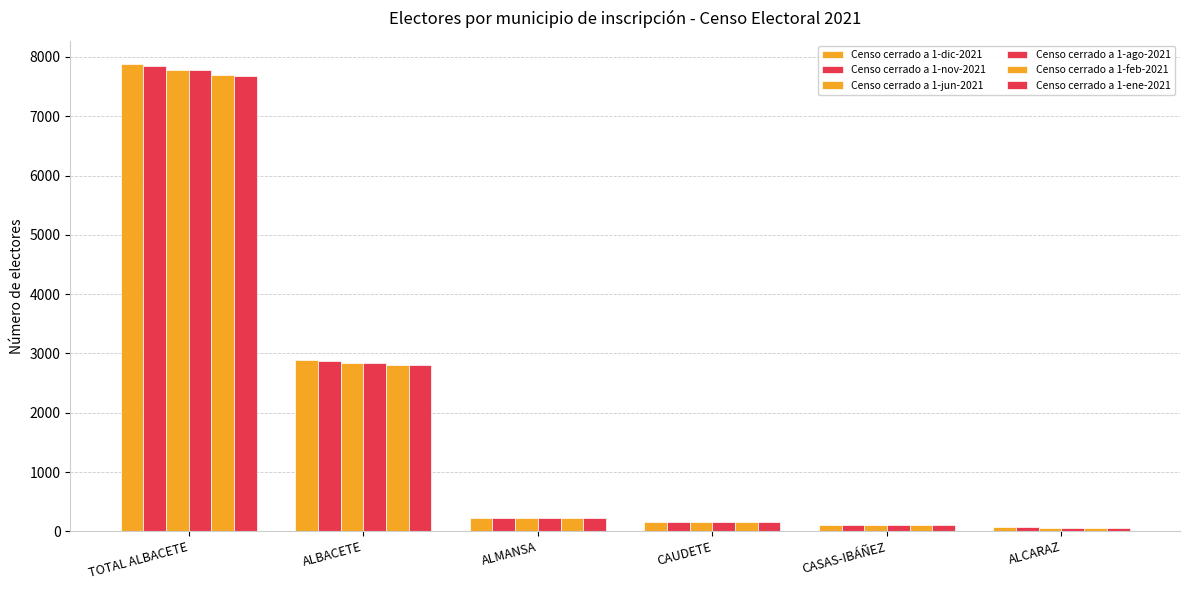

At which category is the sum across all series the highest?

TOTAL ALBACETE